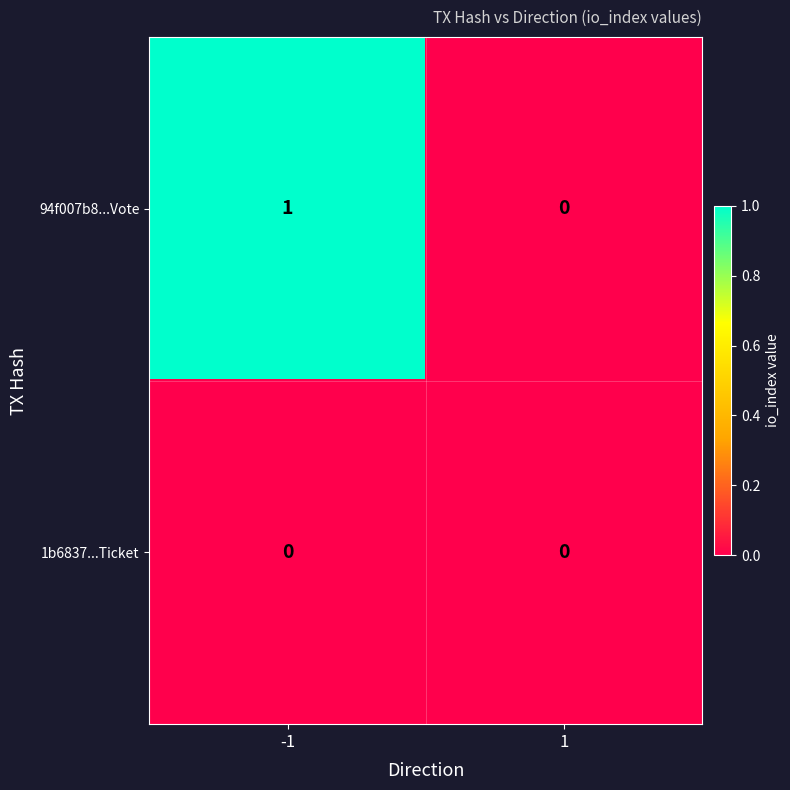

Which series has the largest total across all categories?

94f007b8...Vote